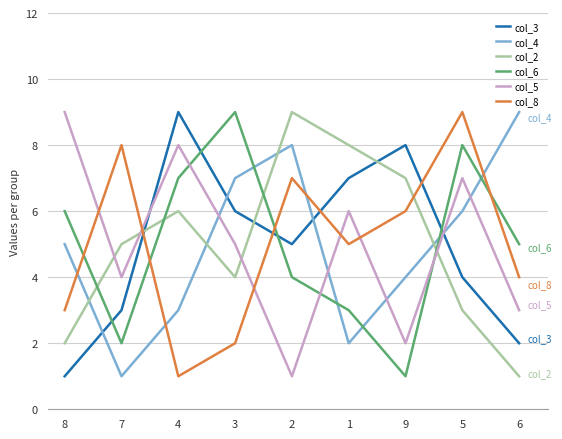

Rank the series at 4 from lowest to highest value.

col_8, col_4, col_2, col_6, col_5, col_3